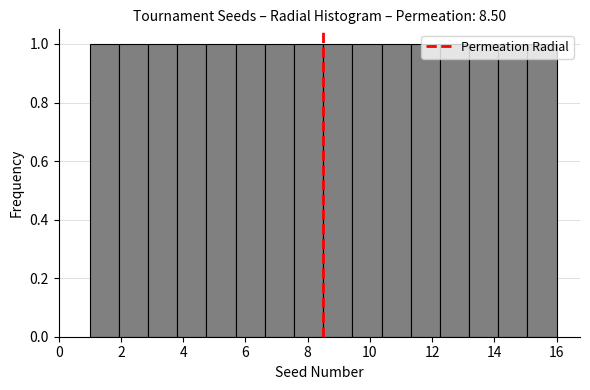

Reading left to right, list every bar in this chart as the range it spans on the x-axis followed by its height. Neither the bar edges nor the heights are printed on the chart, so give them approximately, as read against the axes.

1.0 to 2.0: 1
2.0 to 2.8: 1
2.8 to 3.8: 1
3.8 to 4.8: 1
4.8 to 5.6: 1
5.6 to 6.6: 1
6.6 to 7.6: 1
7.6 to 8.6: 1
8.6 to 9.4: 1
9.4 to 10.4: 1
10.4 to 11.4: 1
11.4 to 12.2: 1
12.2 to 13.2: 1
13.2 to 14.2: 1
14.2 to 15.0: 1
15.0 to 16.0: 1